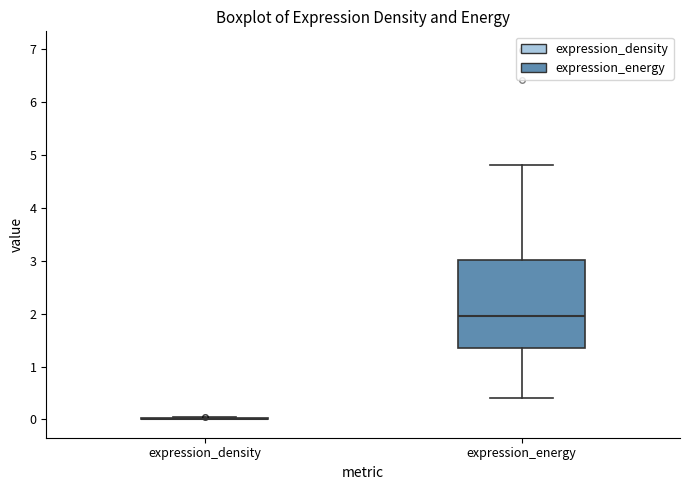

Which box is the tallest, from its lower edge to its upper edge?

expression_energy